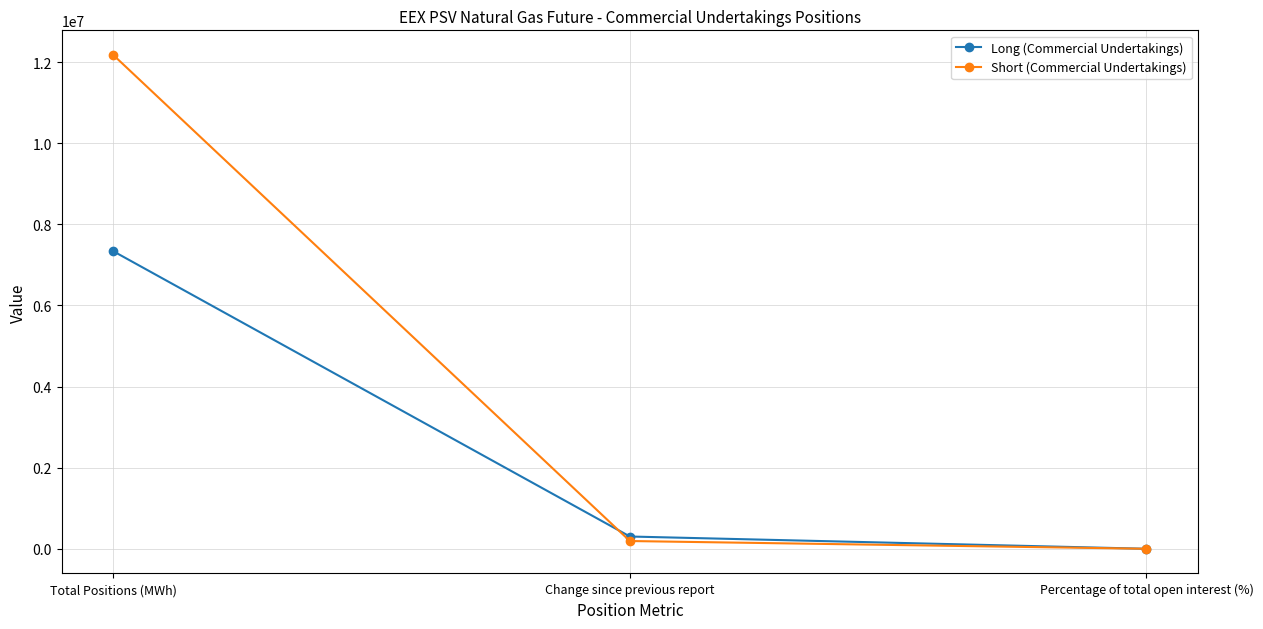

At which label does Long (Commercial Undertakings) first exceed 302256?

Total Positions (MWh)